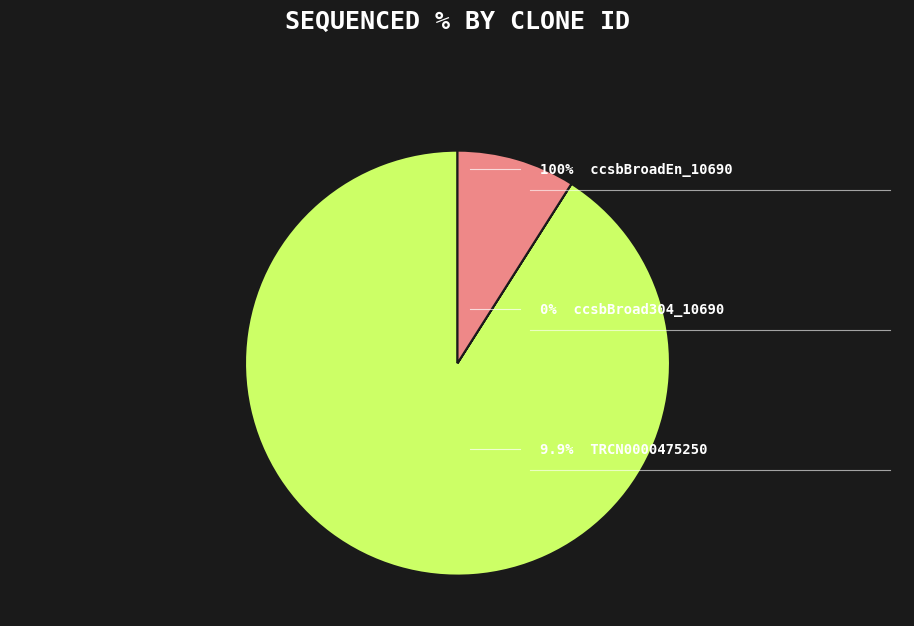

Is there any slice that represents more than half of the pie?

Yes